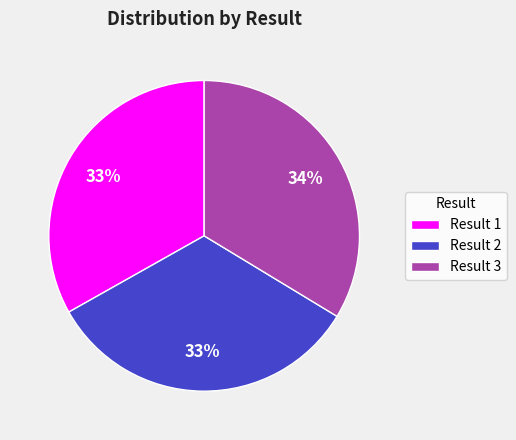

Which has a higher value, Result 1 or Result 3?

Result 3